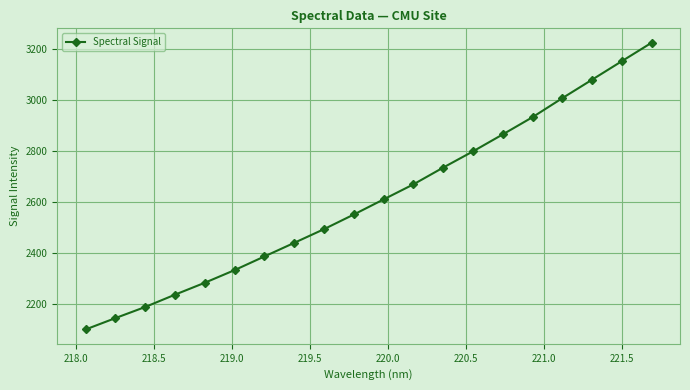

What is the minimum value shown in the chart?

2099.6